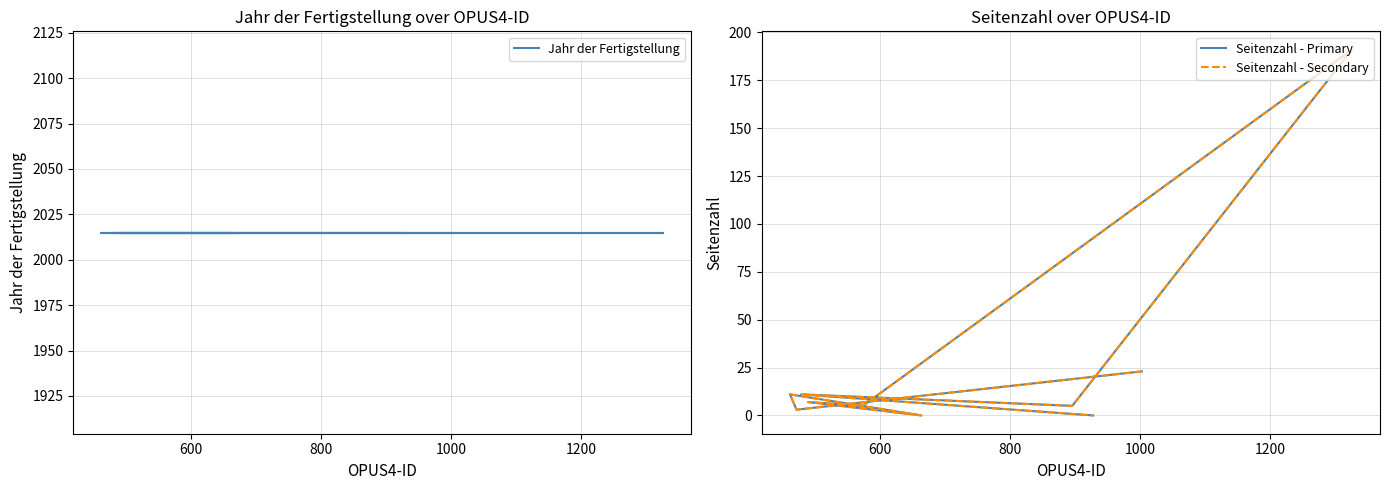

How many positive values does the Seitenzahl - Primary series have?

8